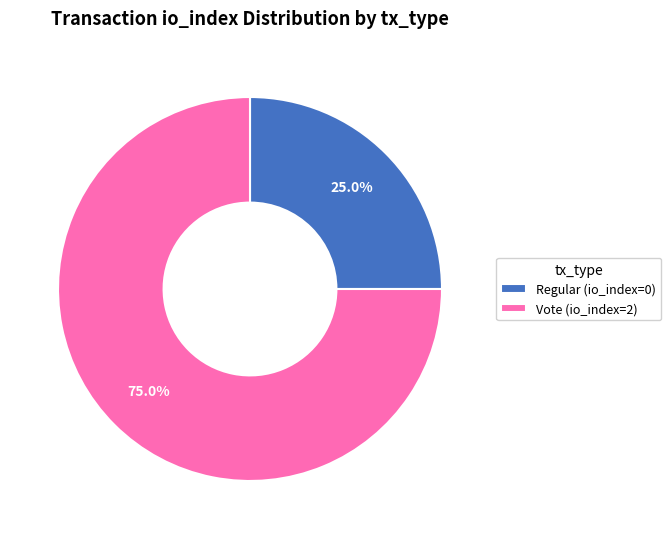

To the nearest percent, what is the combined percentage of Regular (io_index=0) and Vote (io_index=2)?

100%